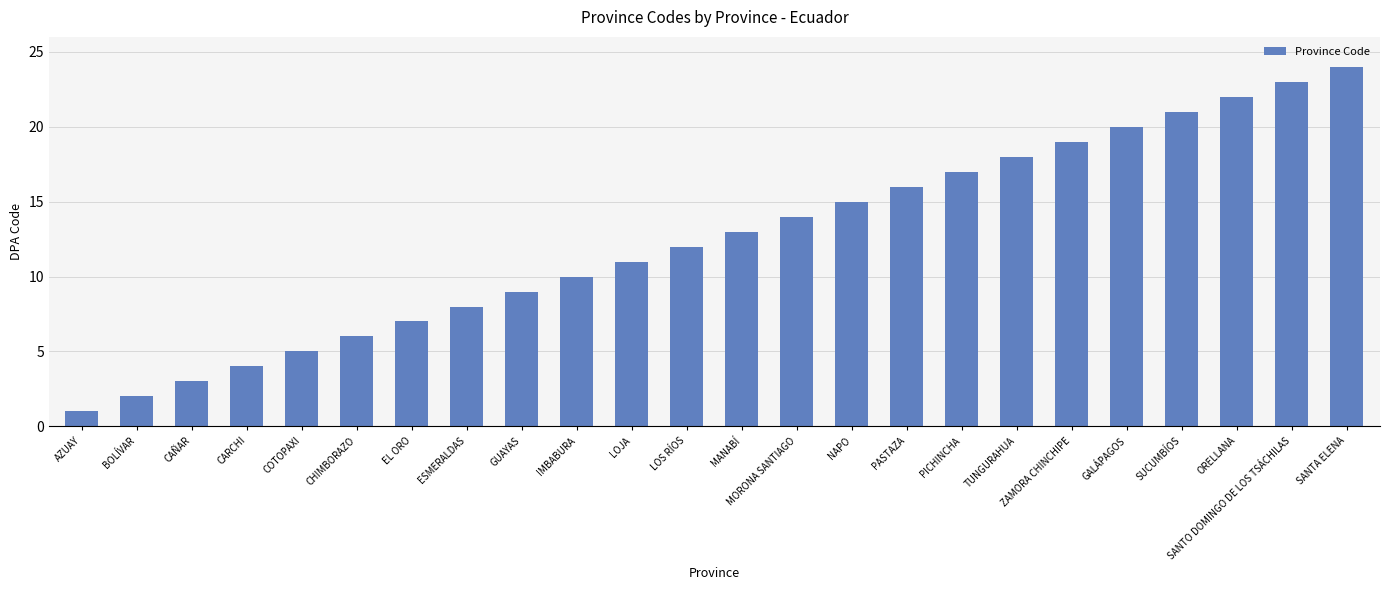

What is the difference between the values at AZUAY and MANABÍ?

12